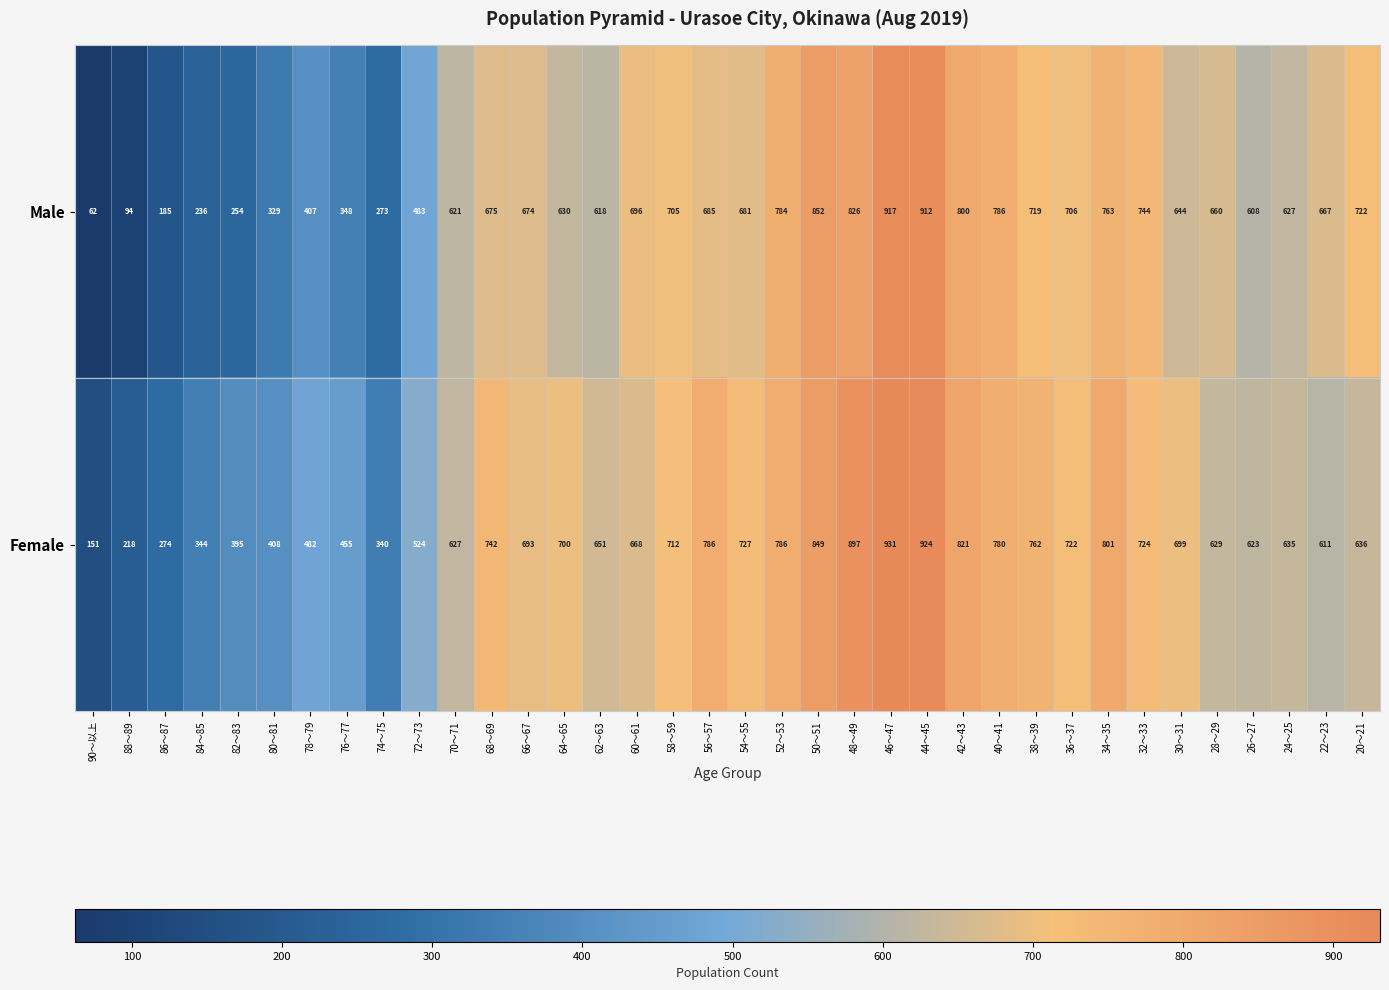

What is the maximum value shown in the chart?

931